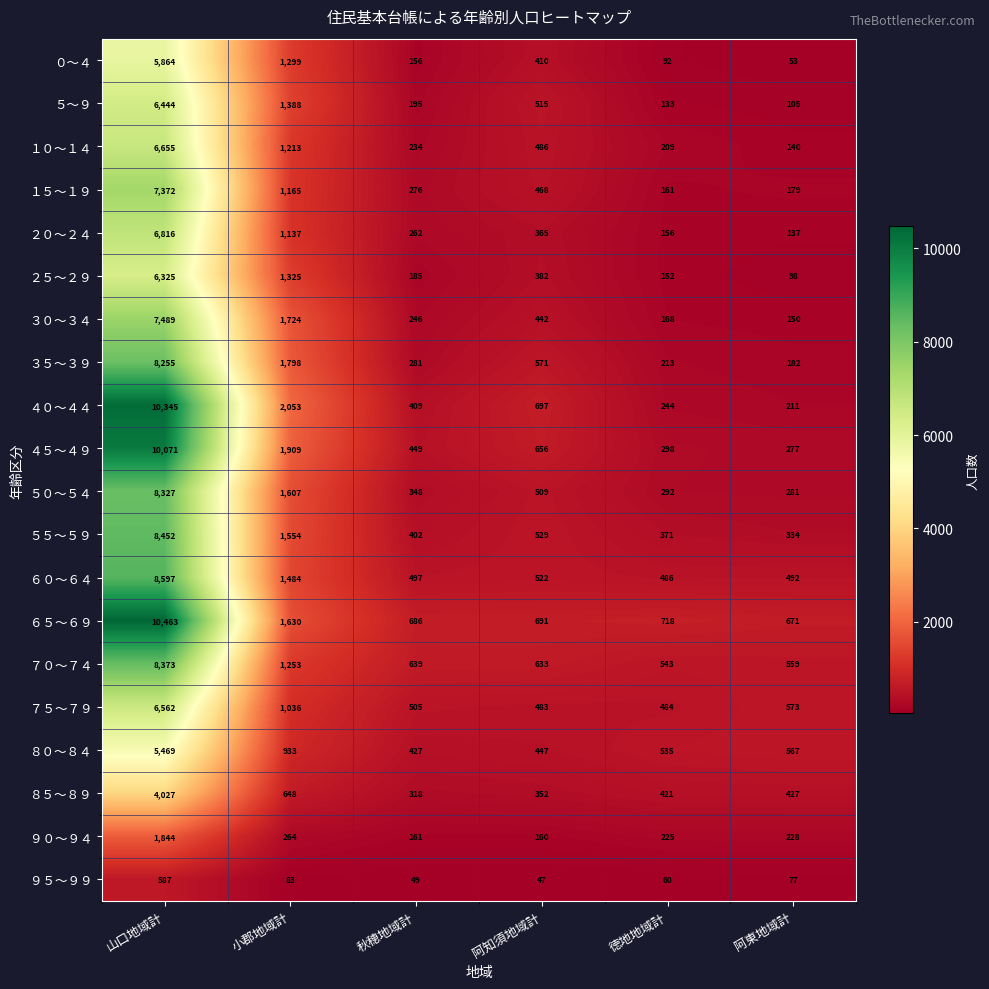

Count the number of categories in the chart.

6